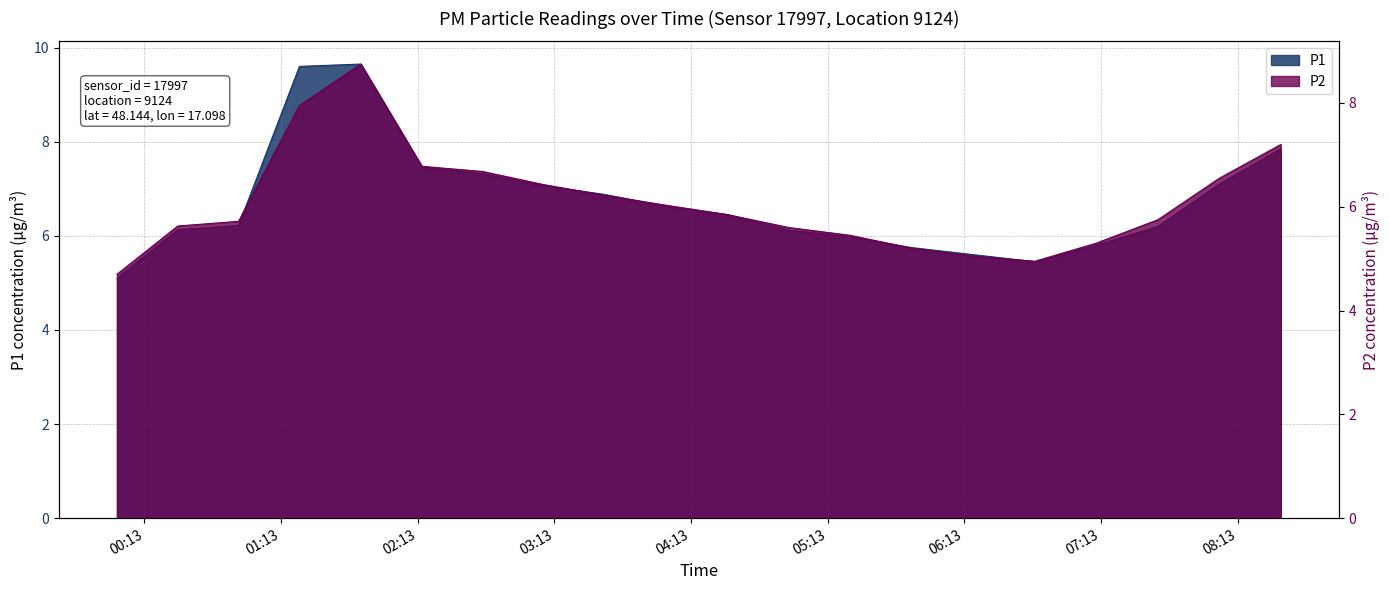

Between 00:54 and 02:14, which series saw the biggest shift?

P1